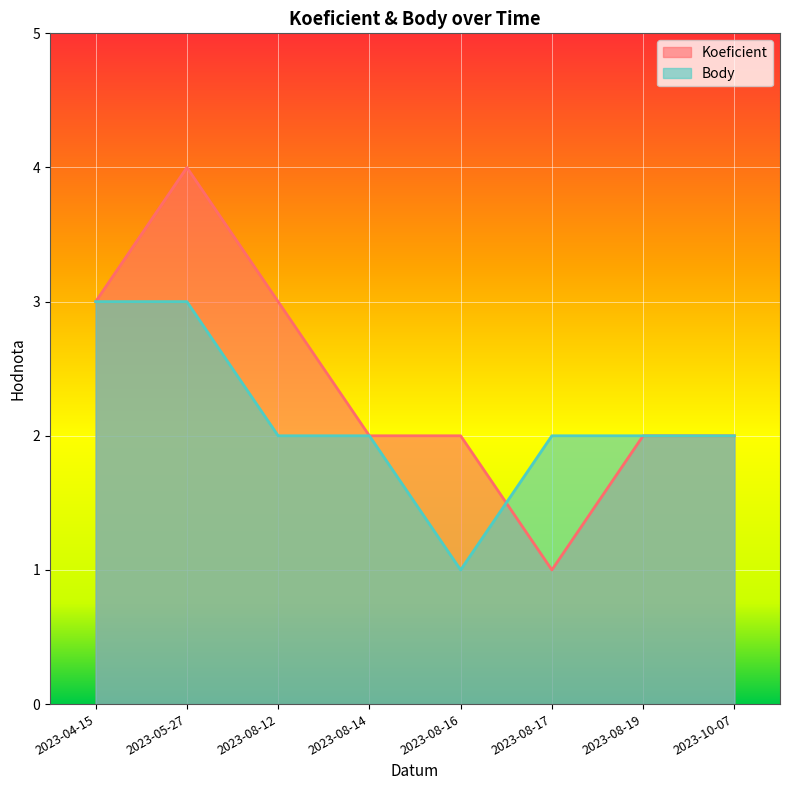

What is the difference between the second highest and second lowest values in the Koeficient series?

1